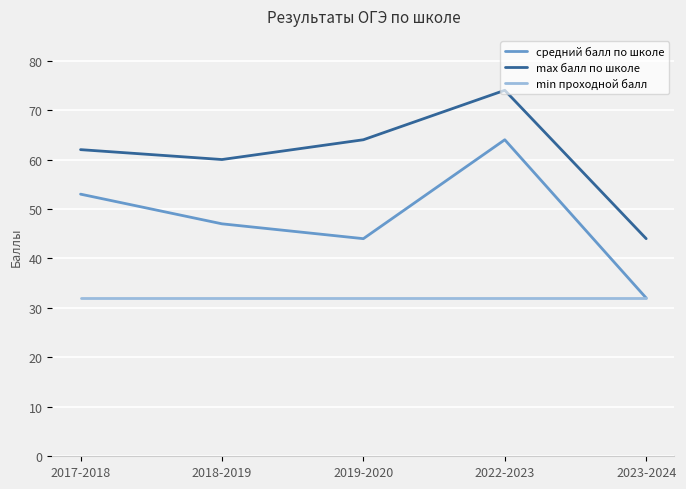

Which series has the widest spread of values?

средний балл по школе